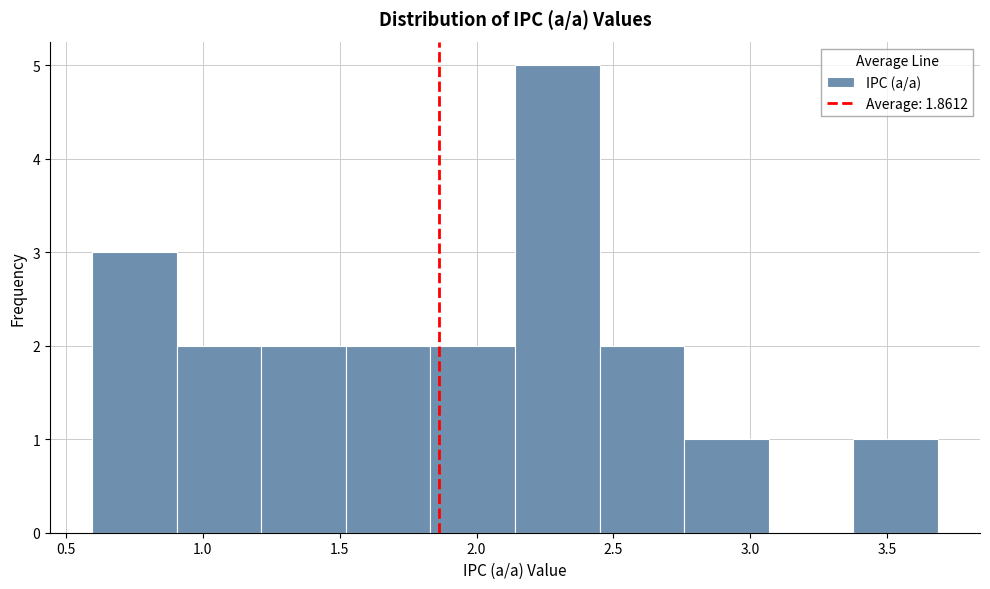

How tall is the bar that spans 2.45 to 2.75 on the x-axis? Neither the bar edges nor the heights are printed on the chart, so give them approximately, as read against the axes.

2